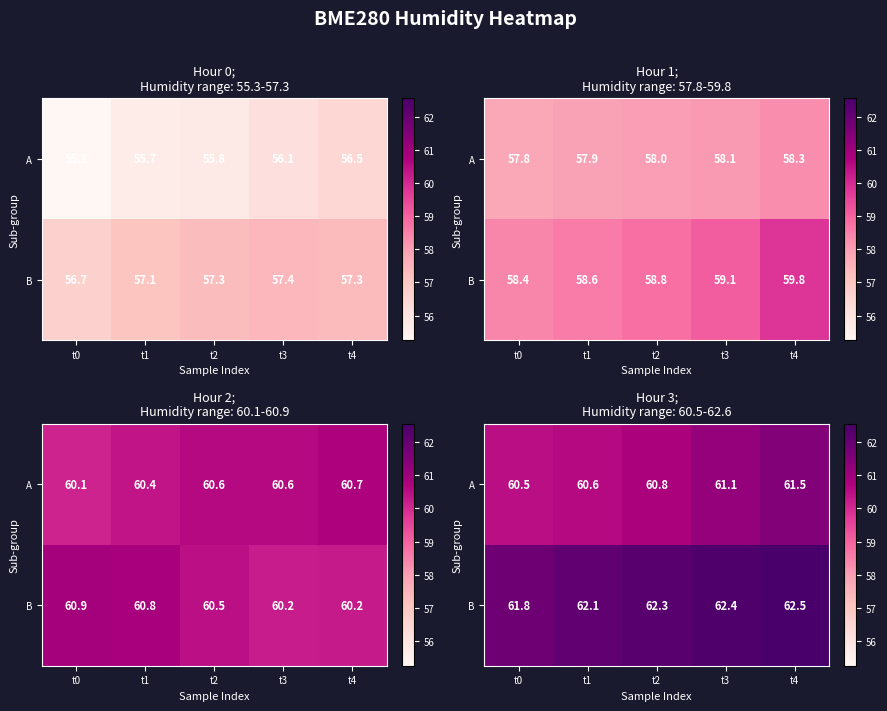

Which series has the largest total across all categories?

B